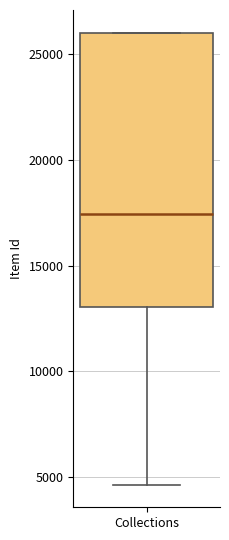

Where does the lower whisker of the box for Collections end on the y-axis? The values are not printed on the chart, so give them approximately, as read against the axis.

4500